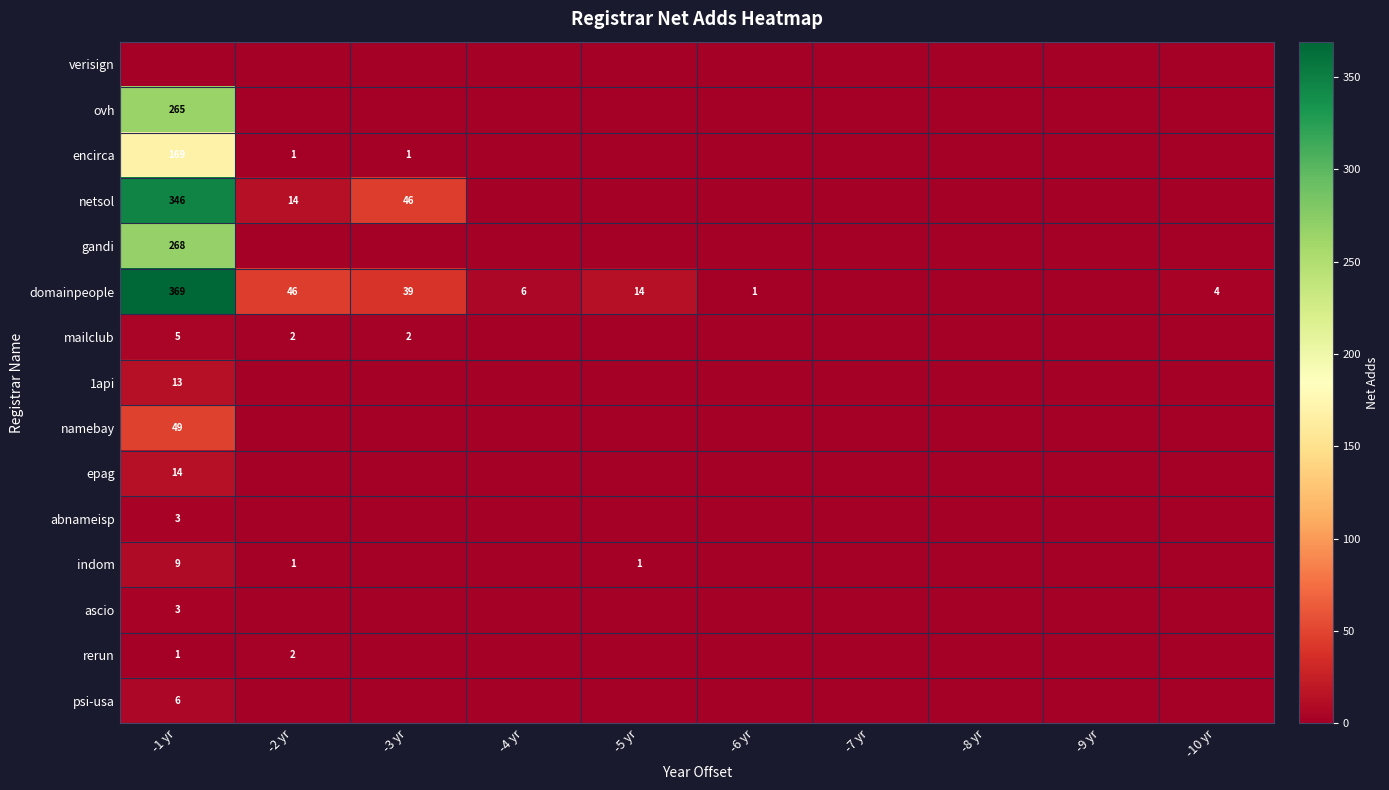

The value of ascio at -7 yr is 0. True or false?

True